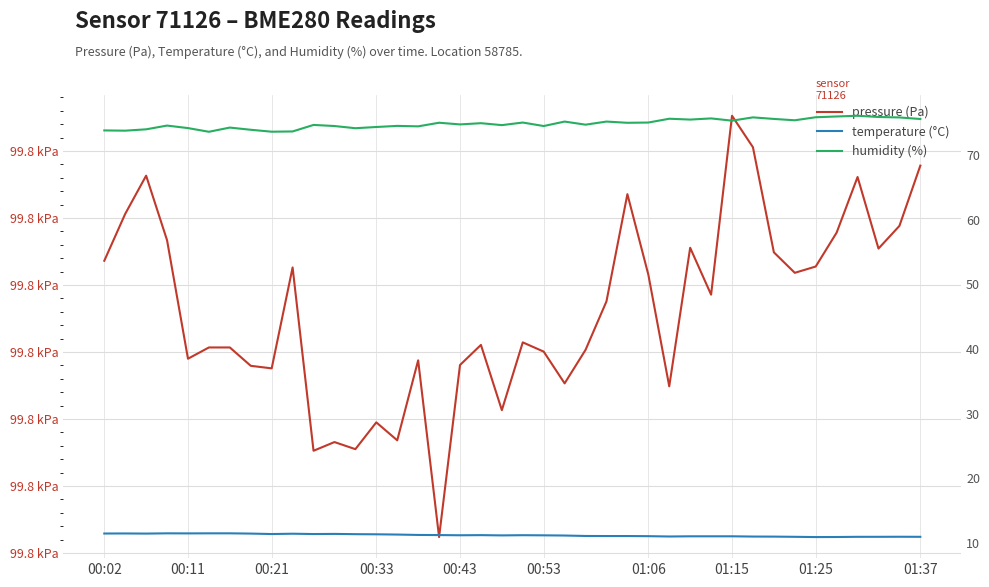

List the series in order of their peak value, lowest first.

temperature (°C), humidity (%), pressure (Pa)